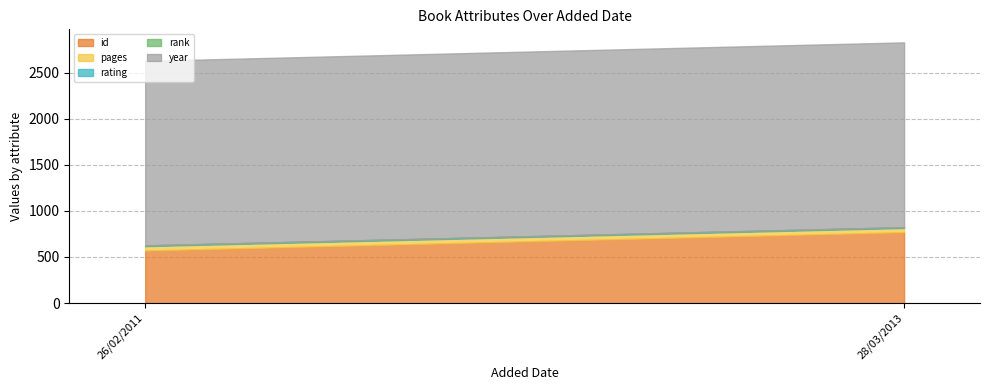

What is the spread (max minus min) of values at 26/02/2011?

1999